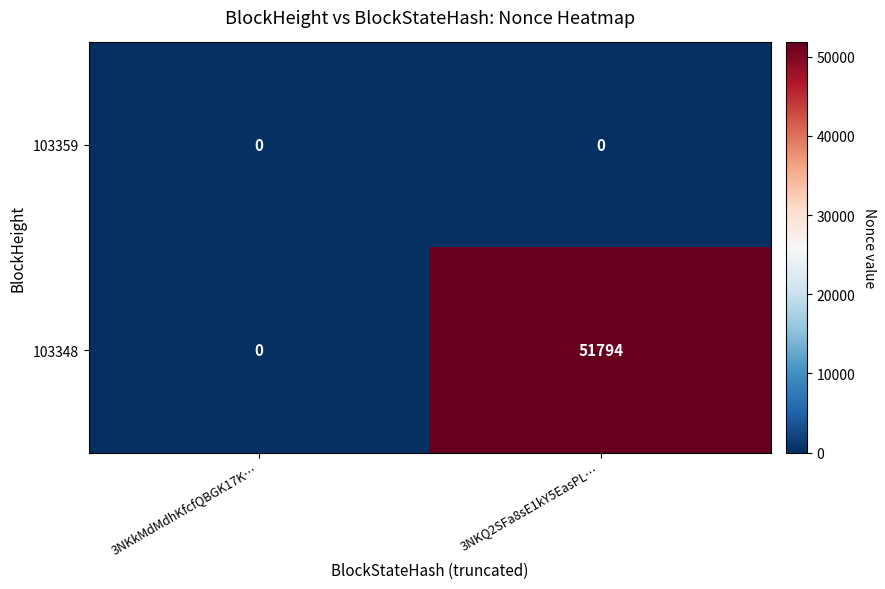

At which label is 103348 closest to 25897?

3NKkMdMdhKfcfQBGK17K…